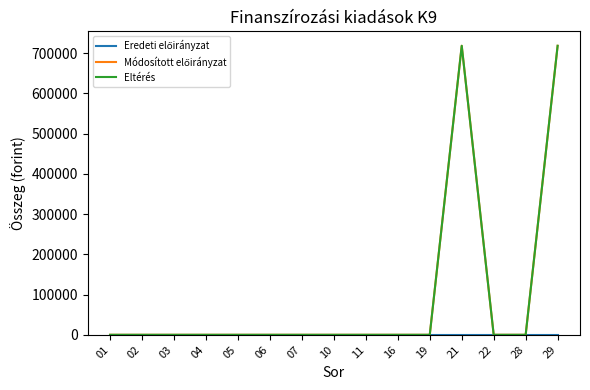

True or false: Eltérés and Eredeti előirányzat intersect in this chart.

False